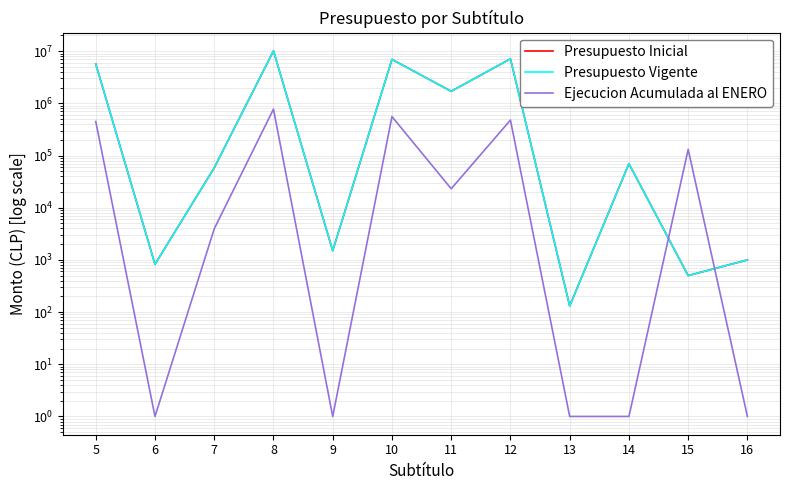

Is the value of Ejecucion Acumulada al ENERO at 13 greater than the value of Presupuesto Vigente at 16?

No